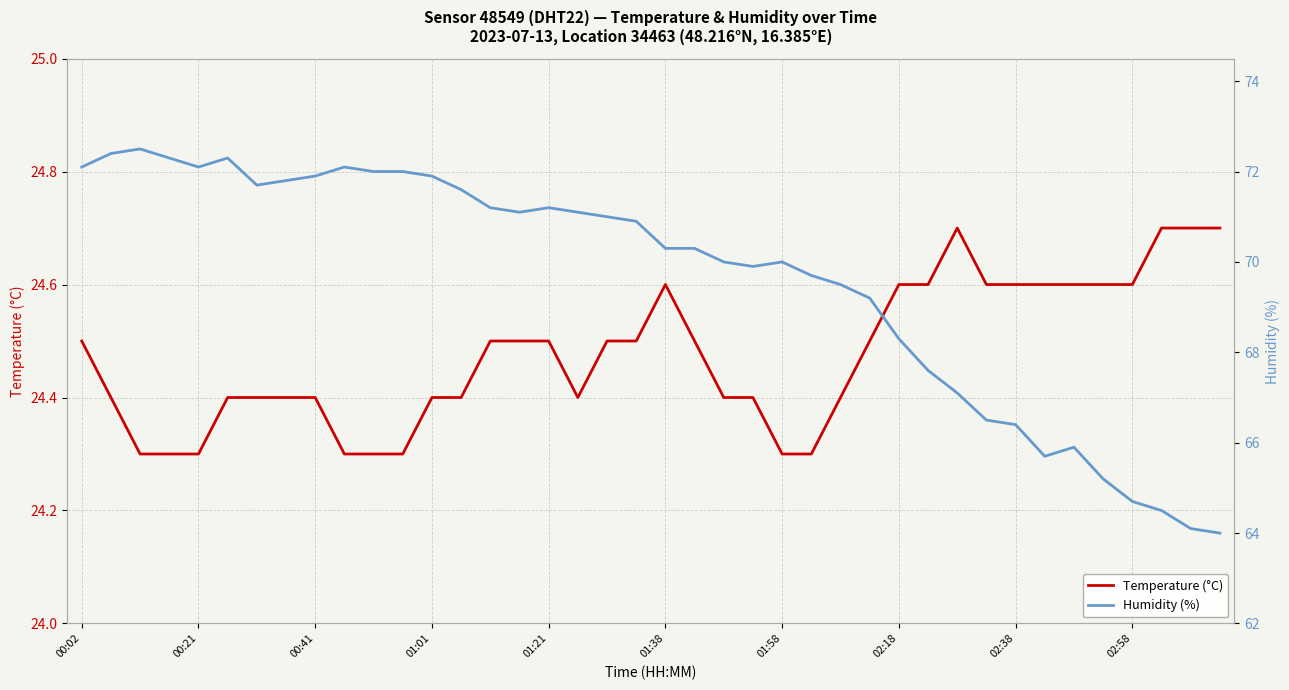

List the series in order of their overall mean, lowest first.

Temperature (°C), Humidity (%)